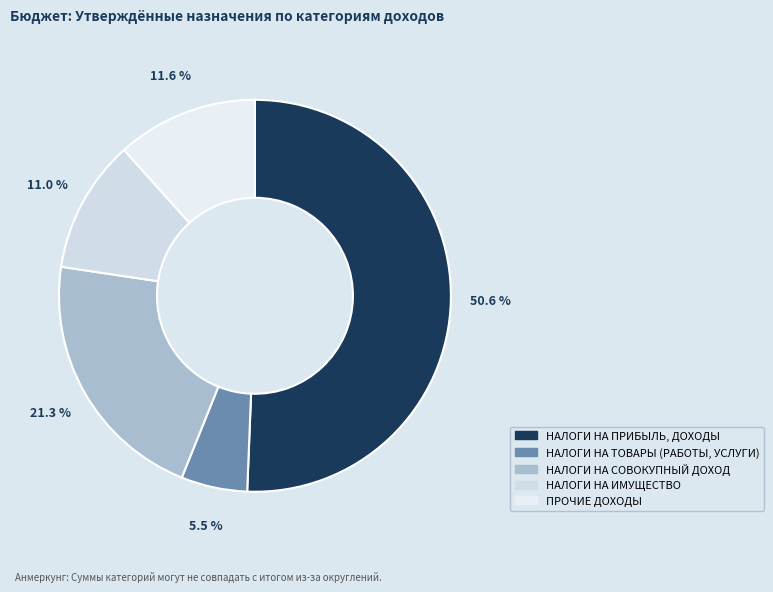

Count the number of slices in the pie.

5